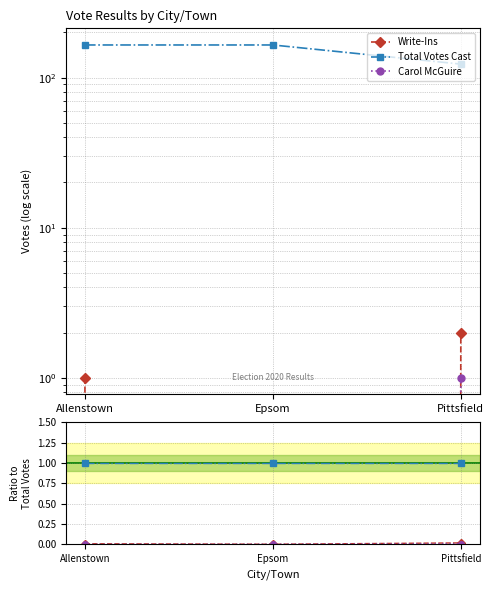

Which label corresponds to the largest value in the chart?

Allenstown